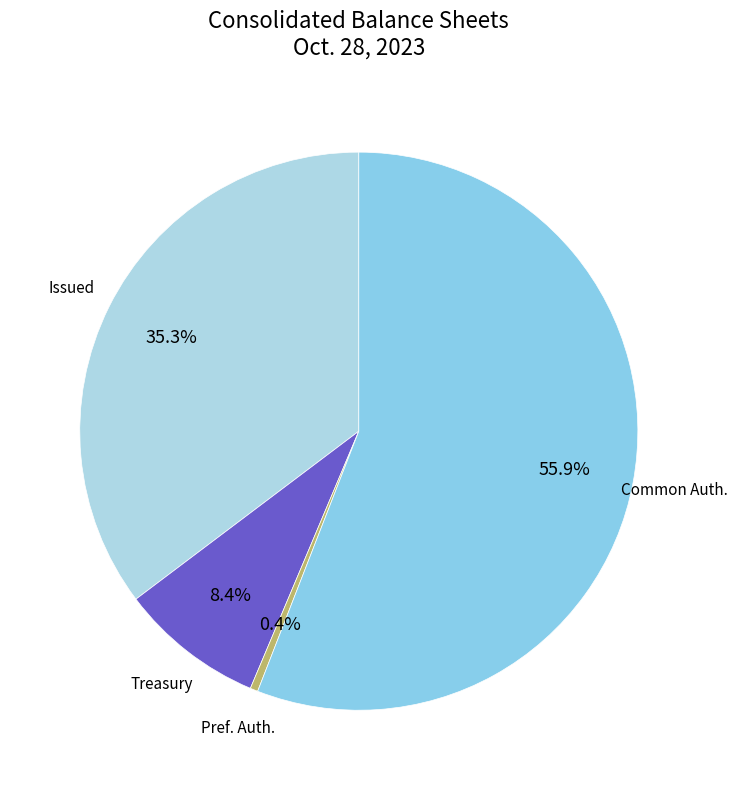

Which slice is the largest?

Common stock, shares authorized